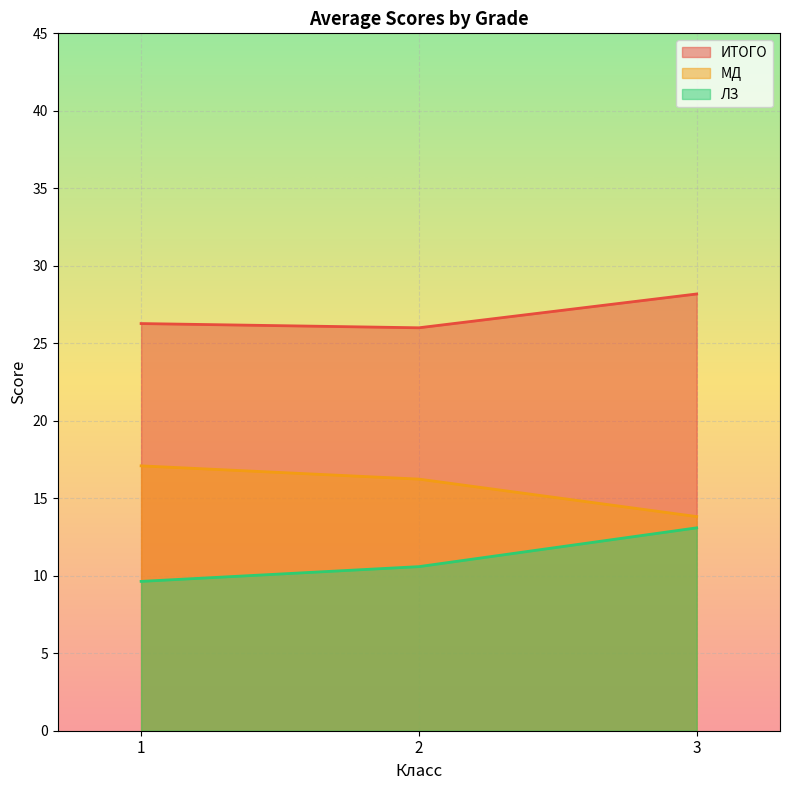

What is the total value across all series at 1?

53.0